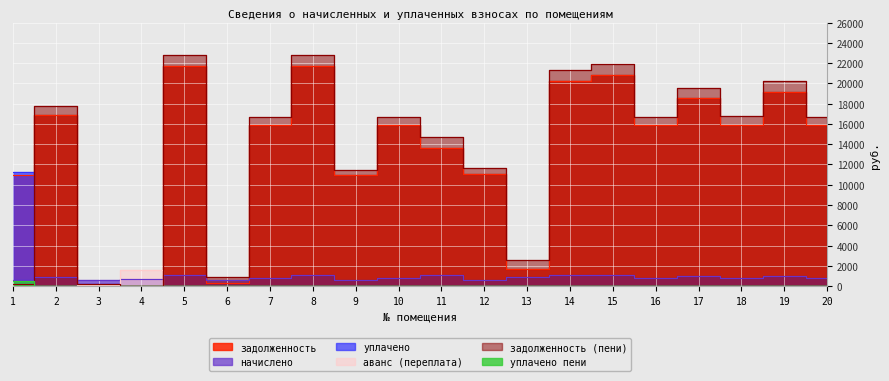

Is the value of аванс (переплата) at 1 greater than the value of задолженность (пени) at 9?

No